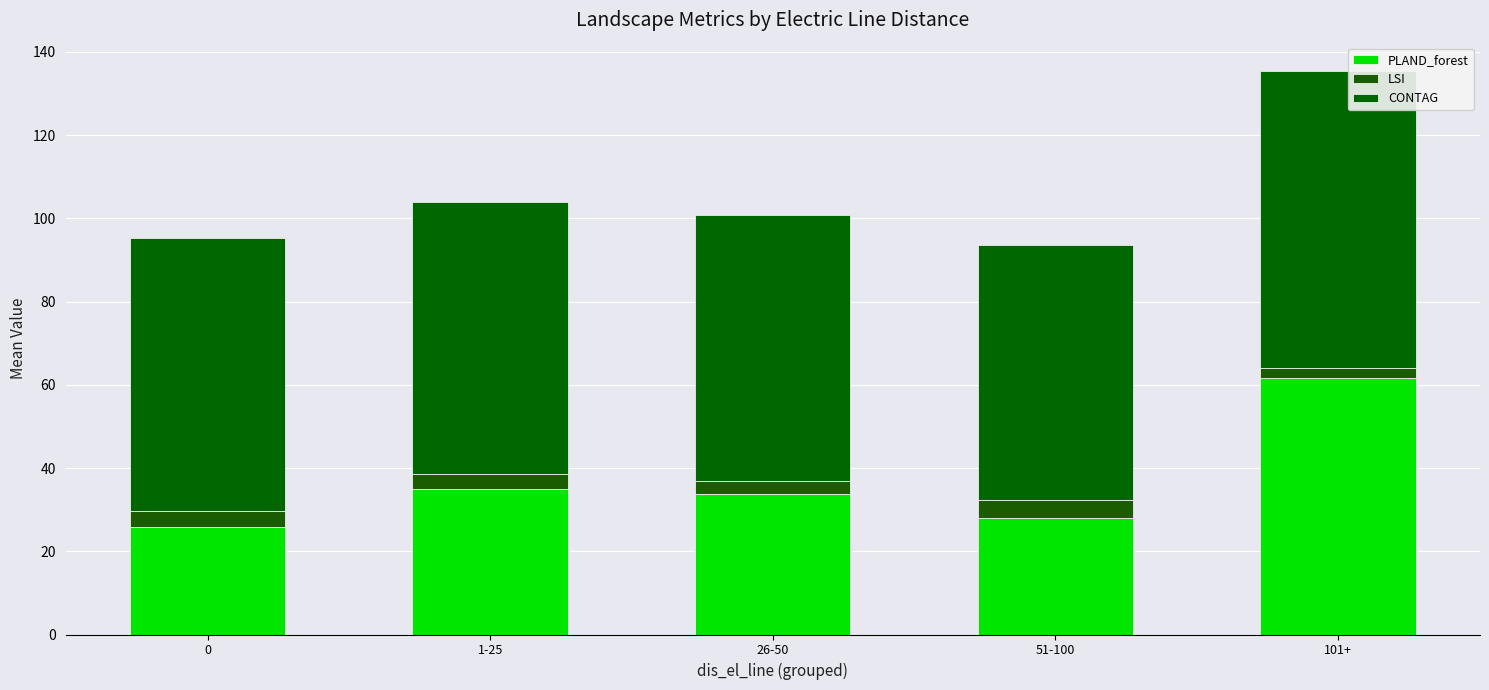

What is the label of the 2nd bar from the right?

51-100